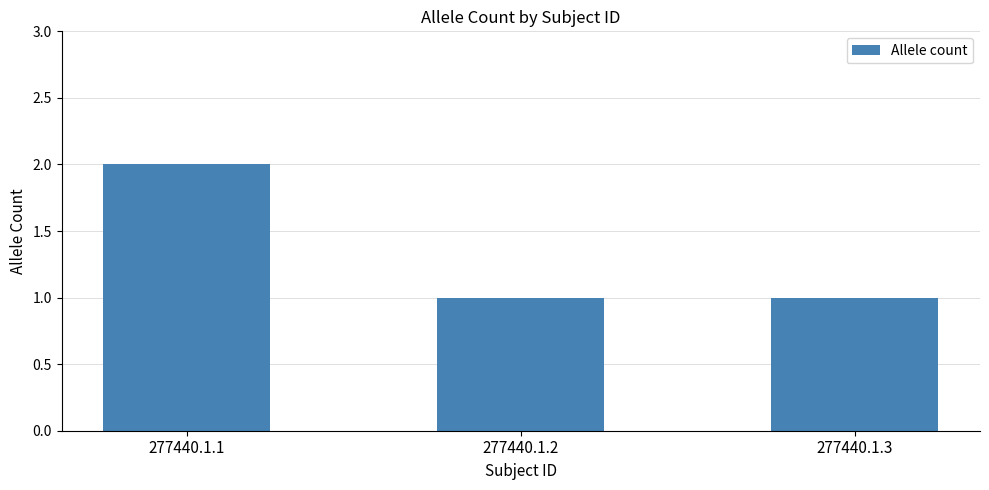

Reading left to right, what are all the values shown in this chart?

2	1	1